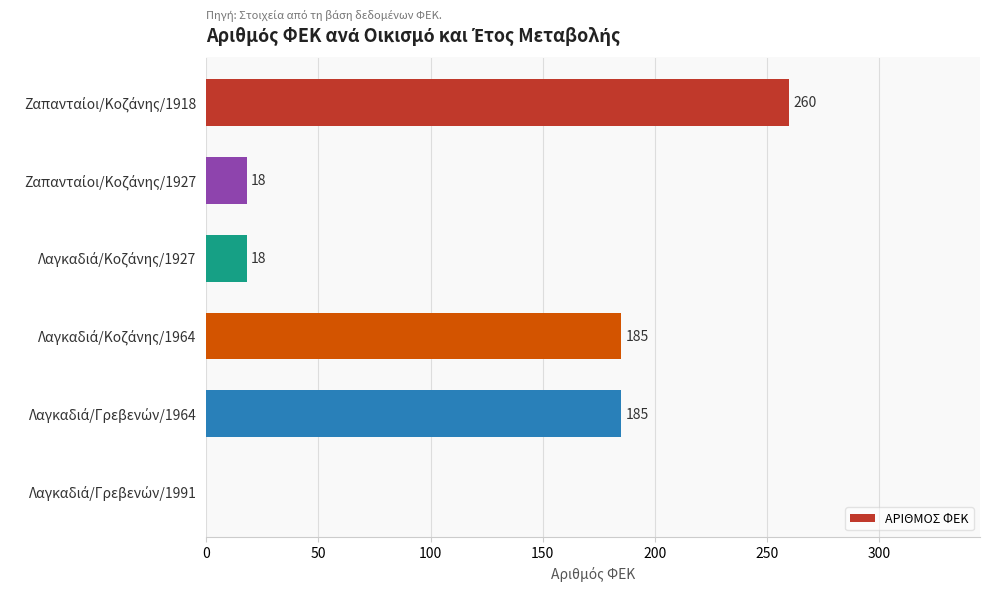

What is the greatest value displayed?

260